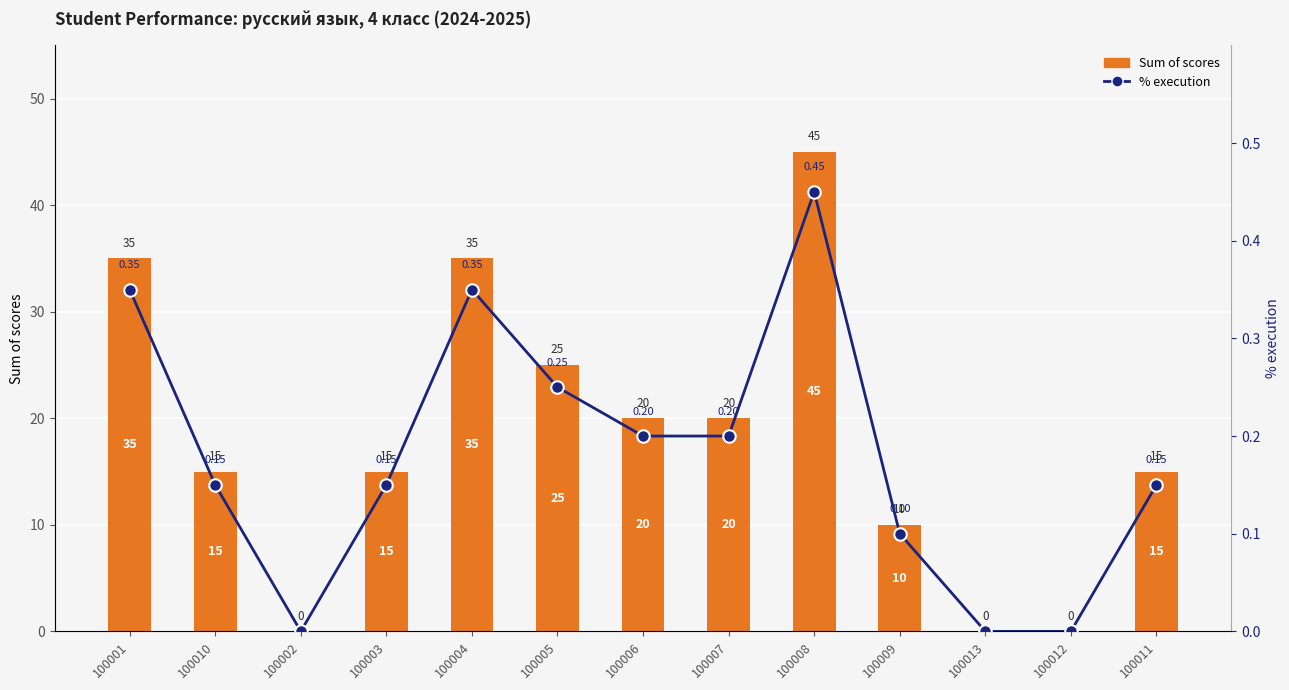

What is the difference between the maximum and minimum values in the Sum of scores series?

45.0